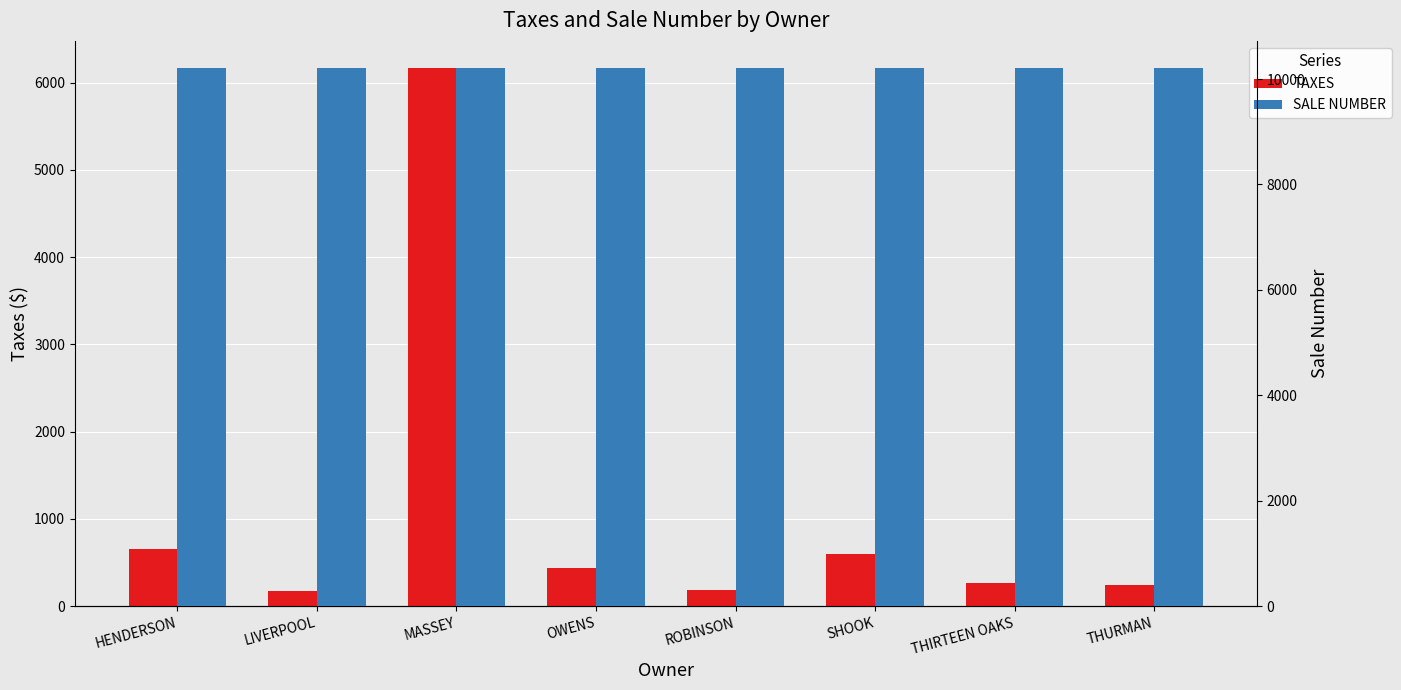

How many series are shown in this chart?

2